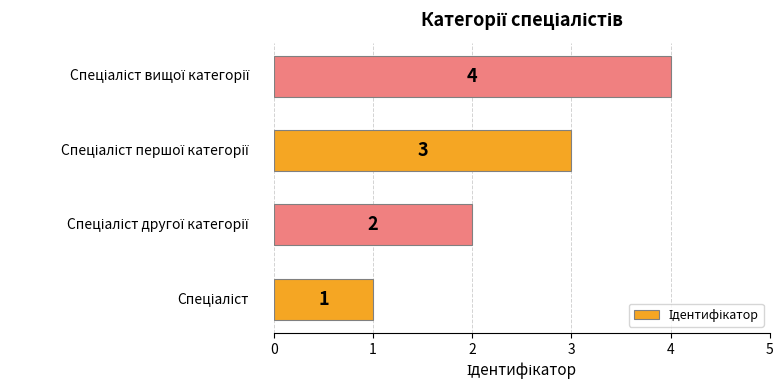

What is the maximum value shown in the chart?

4